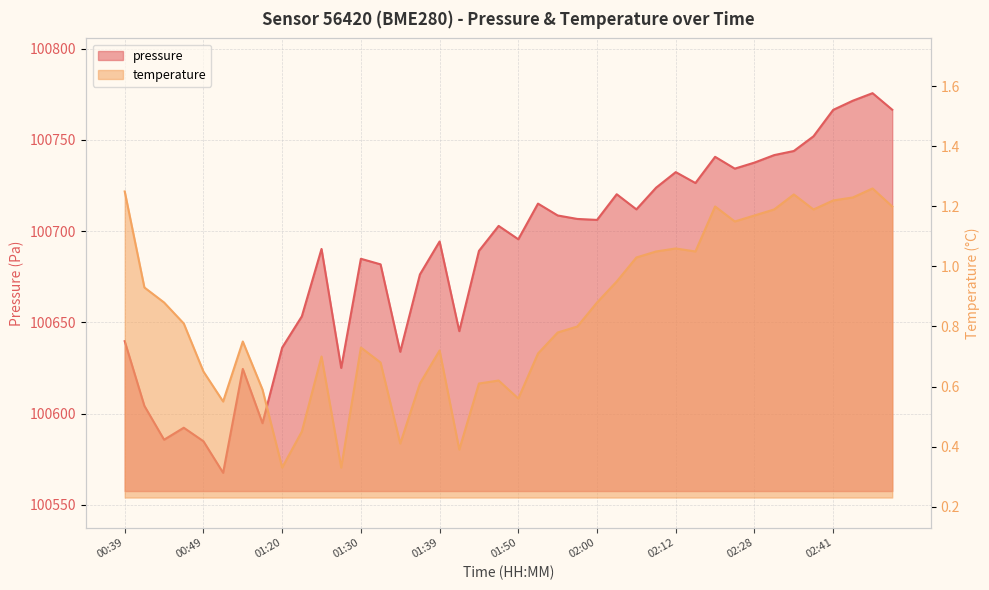

What is the total value across all series at 01:37?

100676.9